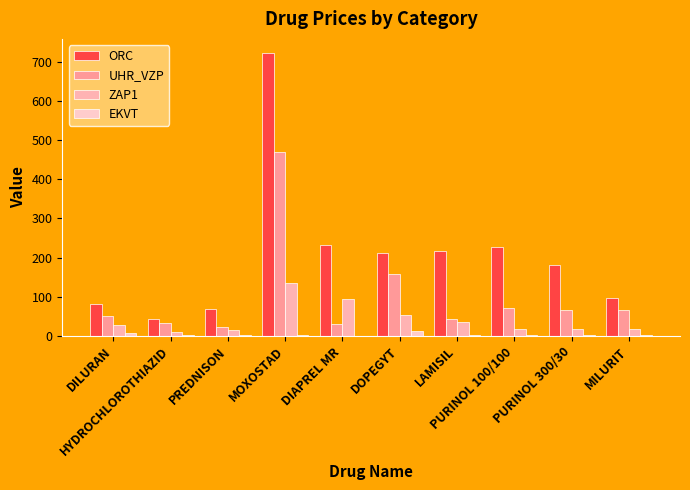

At which category is the sum across all series the highest?

MOXOSTAD